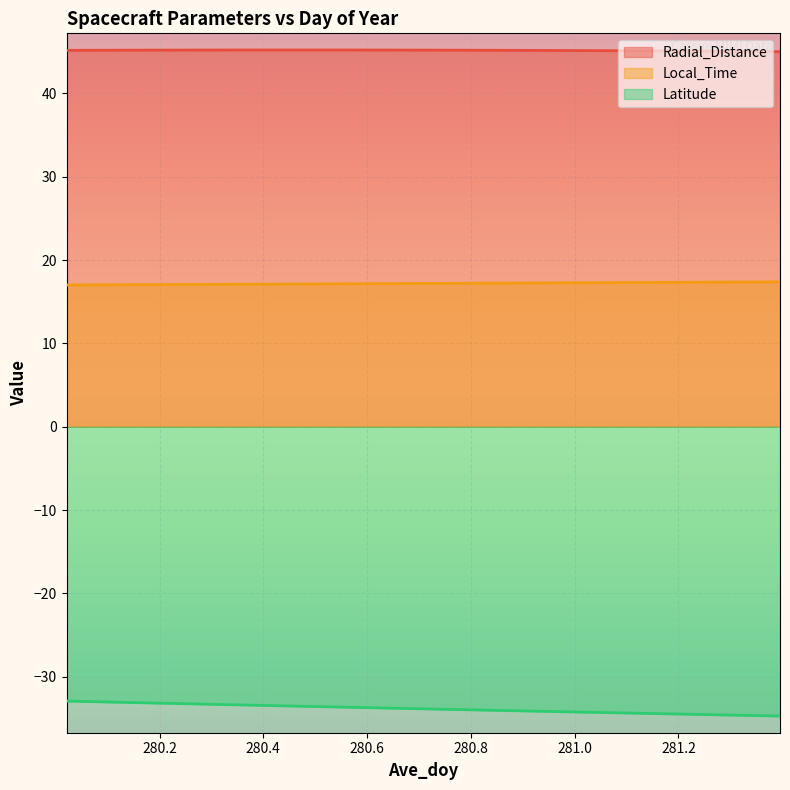

What is the total value across all series at 280.4792?

28.8